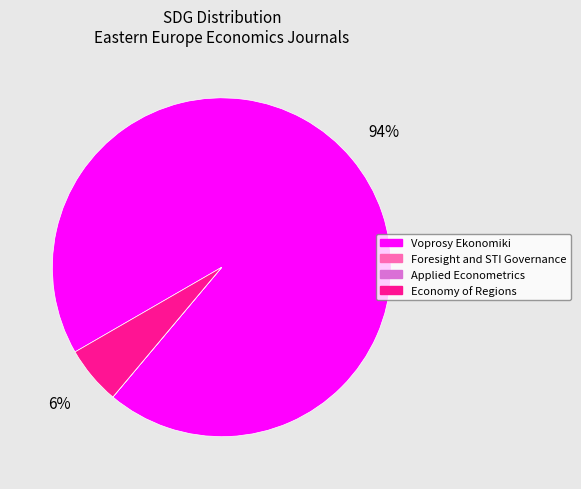

Which slice represents more than half of the pie?

Voprosy Ekonomiki